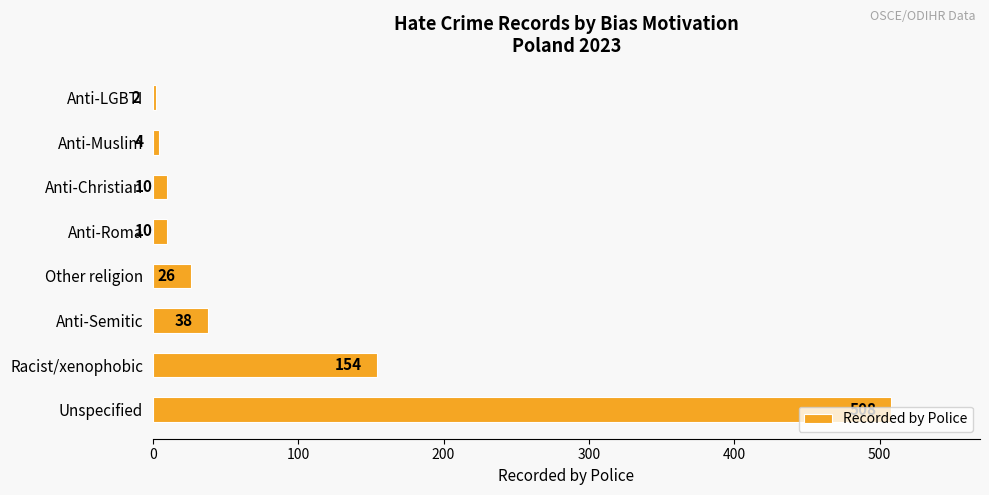

Does the chart contain stacked bars?

No